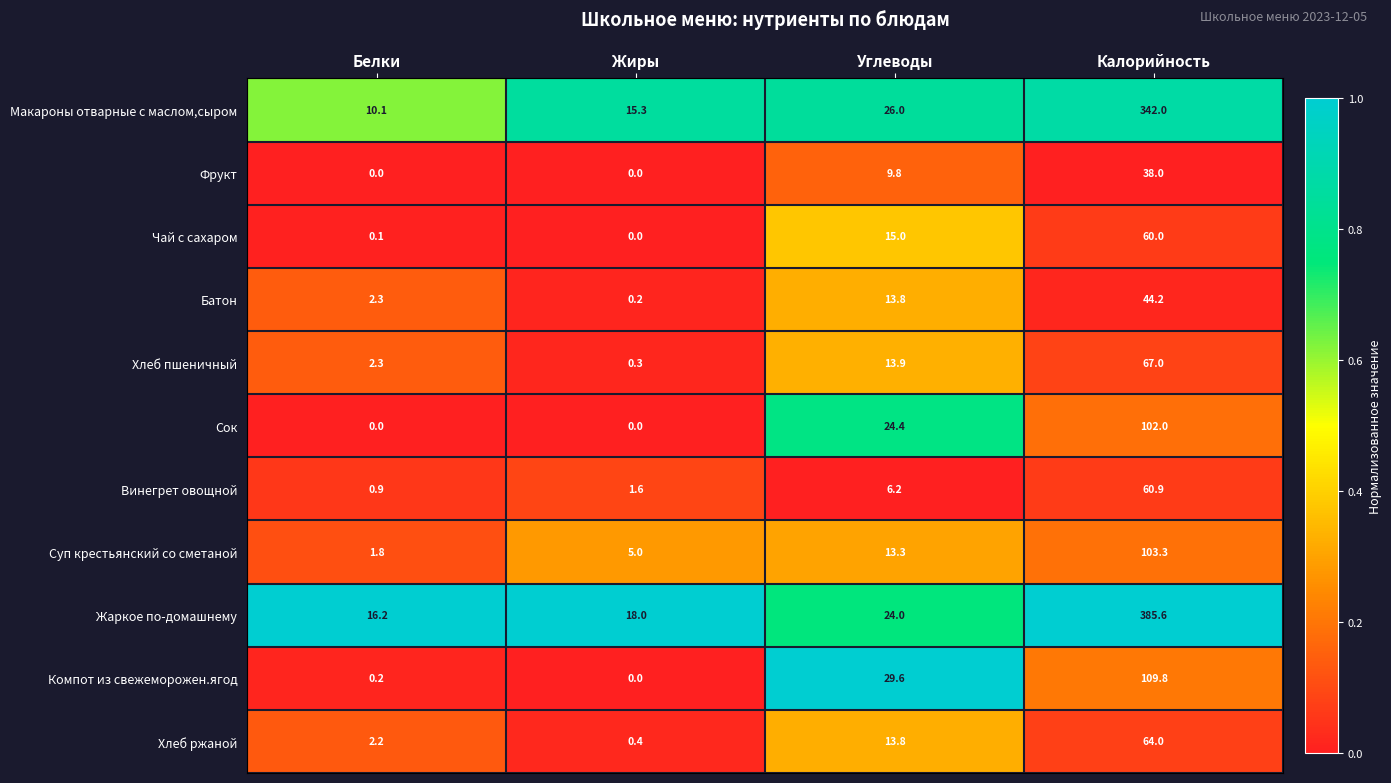

At which label does Хлеб пшеничный reach its peak?

Калорийность